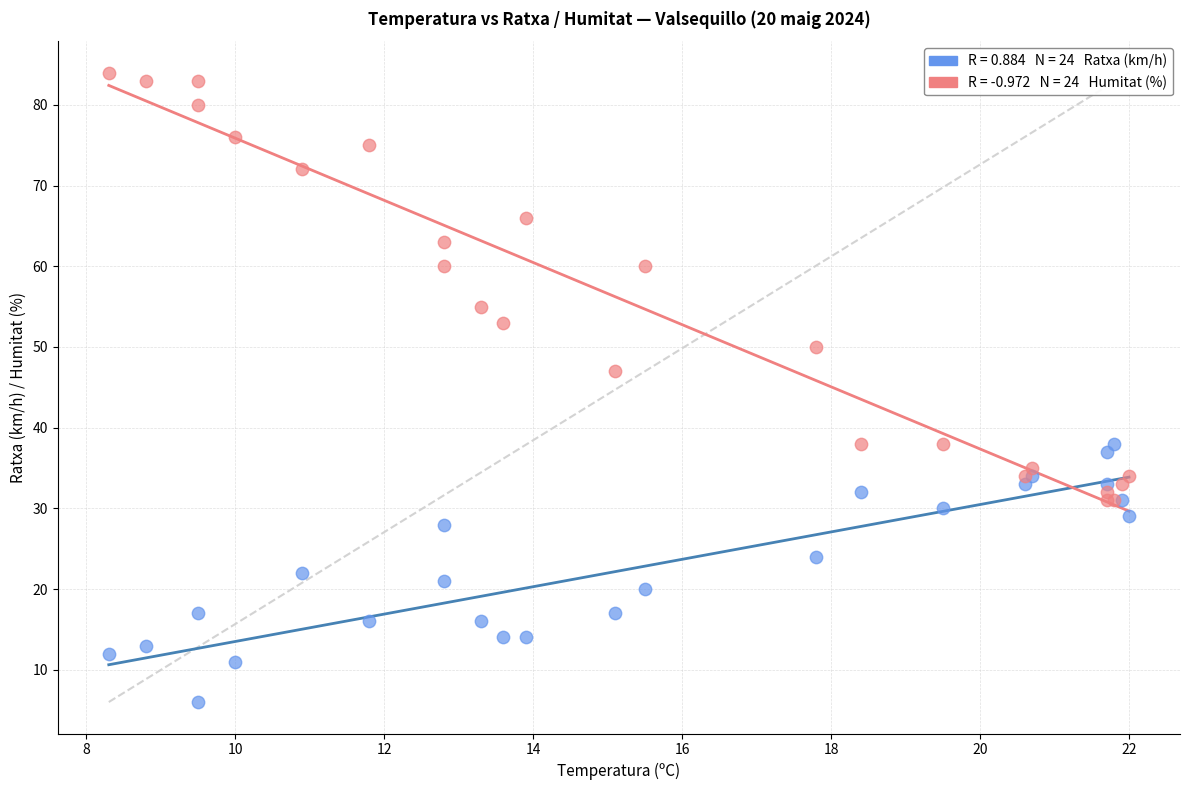

Across all series, what Y value is closest to 45?

47